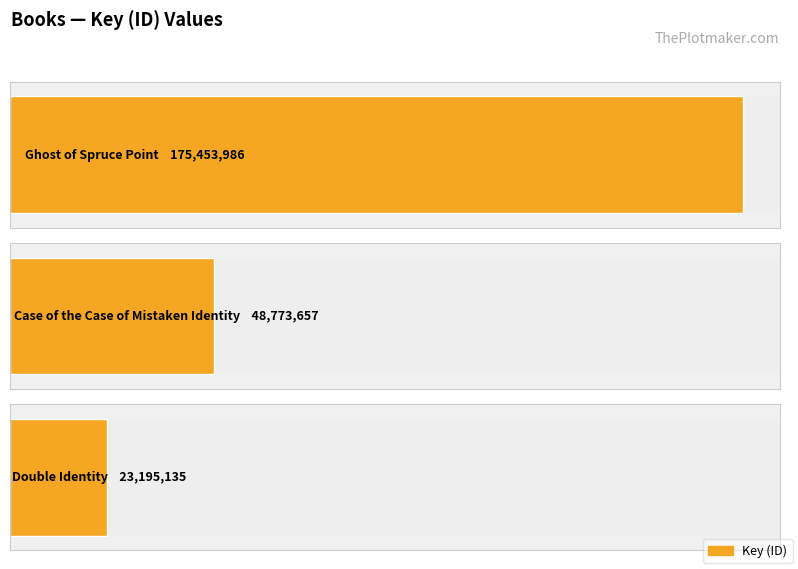

Approximately how many times larger is the value at Ghost of Spruce Point compared to Double Identity?

7.6